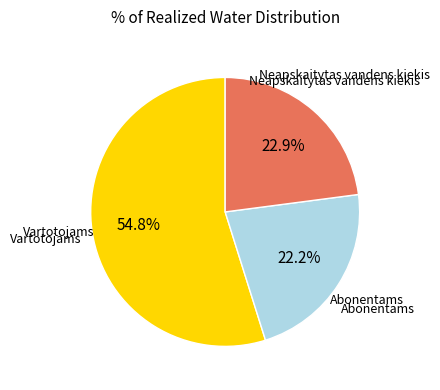

Is there any slice that represents more than half of the pie?

Yes